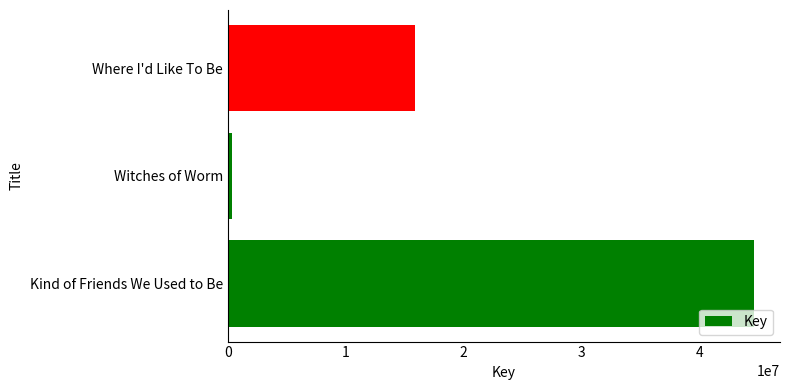

How many values are between 330007 and 44619037?

3